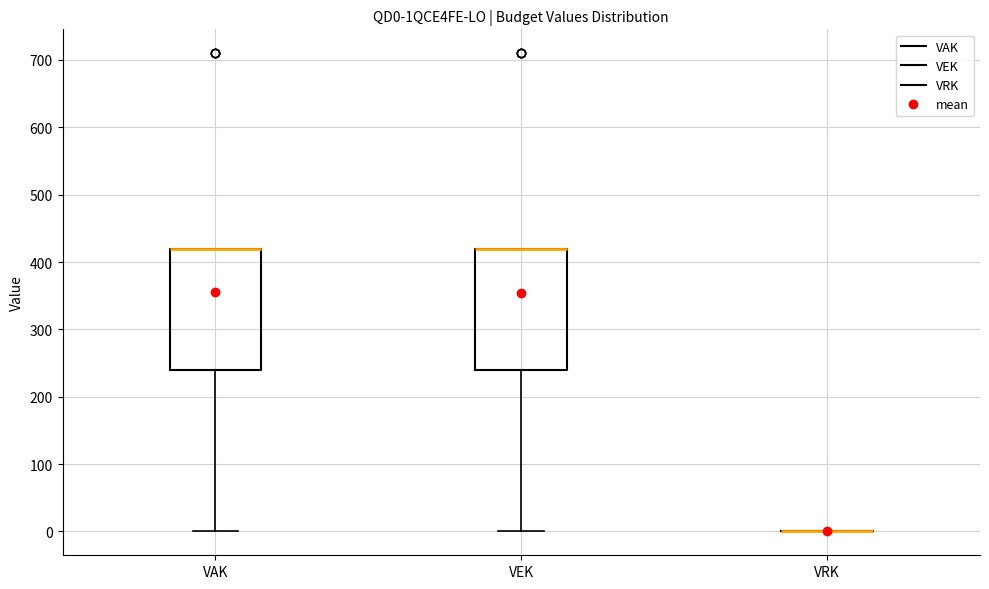

Reading left to right, transcribe this box plot: for each box, give where its median line is, the range the box spans, and where its two whiskers end, as read against the y-axis. The values are not printed on the chart, so give them approximately, as read against the axis.

VAK: median 420 (drawn on the box's upper edge), box 240 to 420, whiskers 0 to 420
VEK: median 420 (drawn on the box's upper edge), box 240 to 420, whiskers 0 to 420
VRK: box collapsed to a line at 0, whiskers 0 to 0